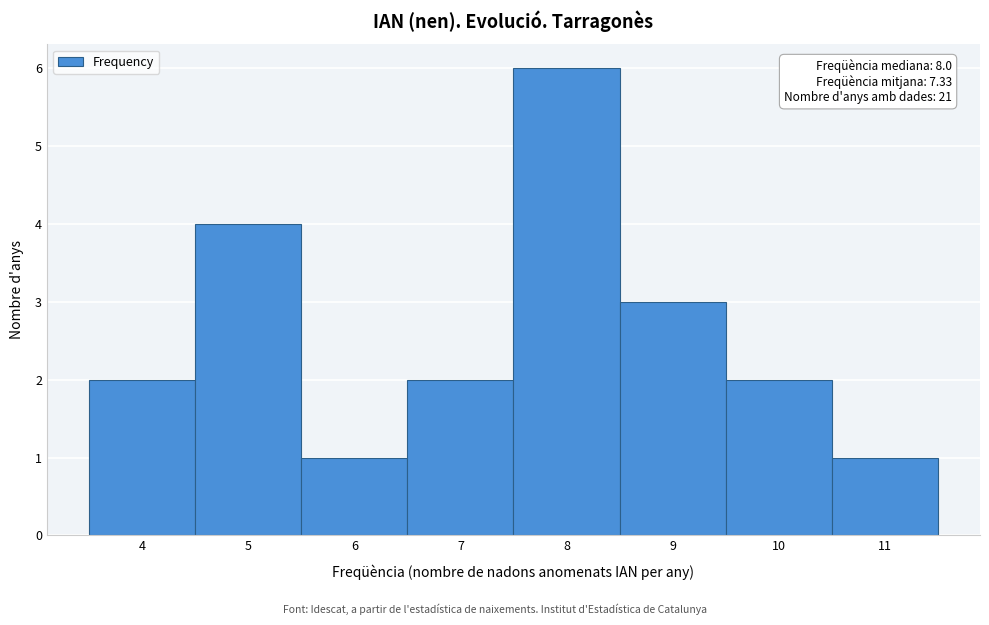

Over which range of the x-axis is the bar tallest?

7.5 to 8.5